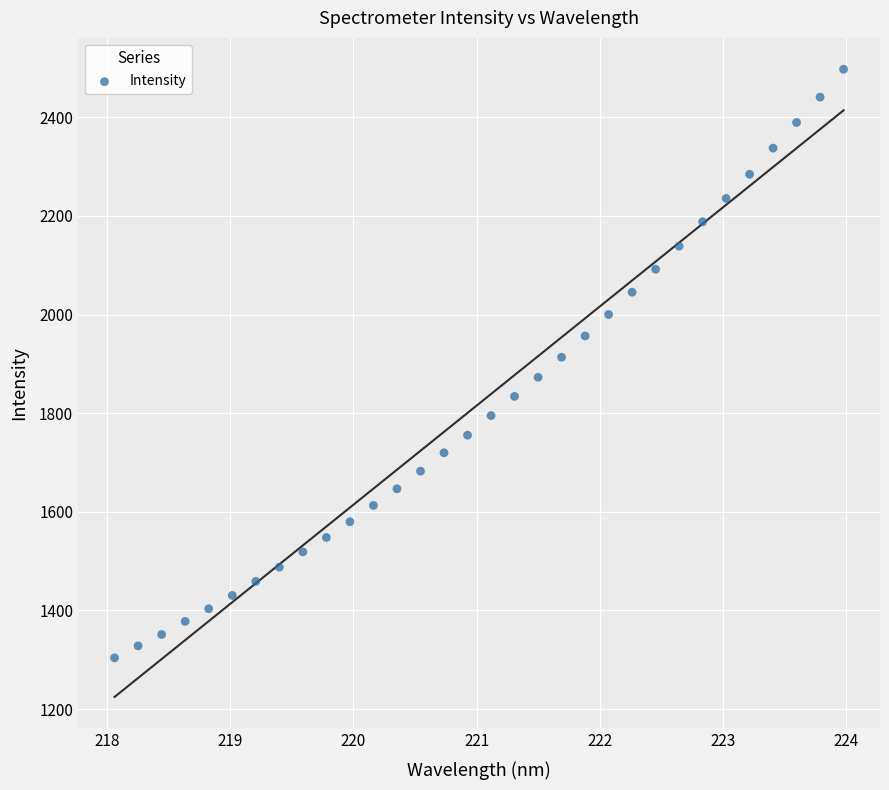

What is the range of X values (max minus min)?

5.9